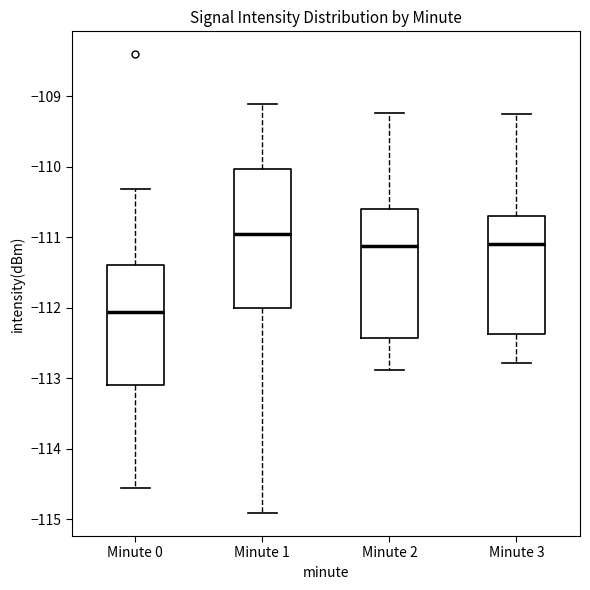

Which box has the highest median line?

Minute 1